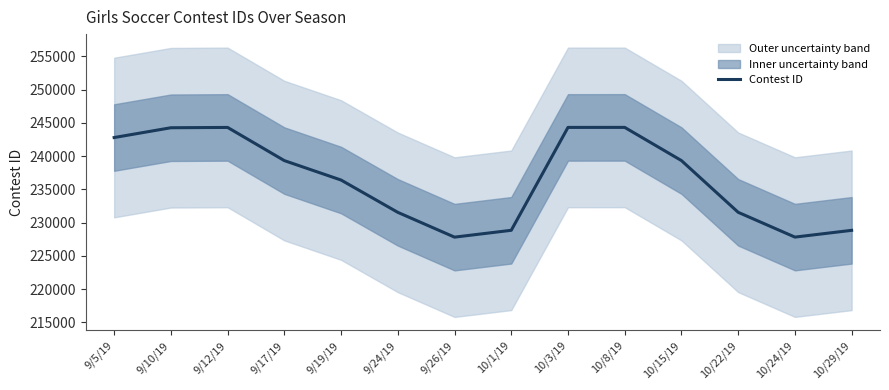

Which has a higher value, 9/19/19 or 9/12/19?

9/12/19